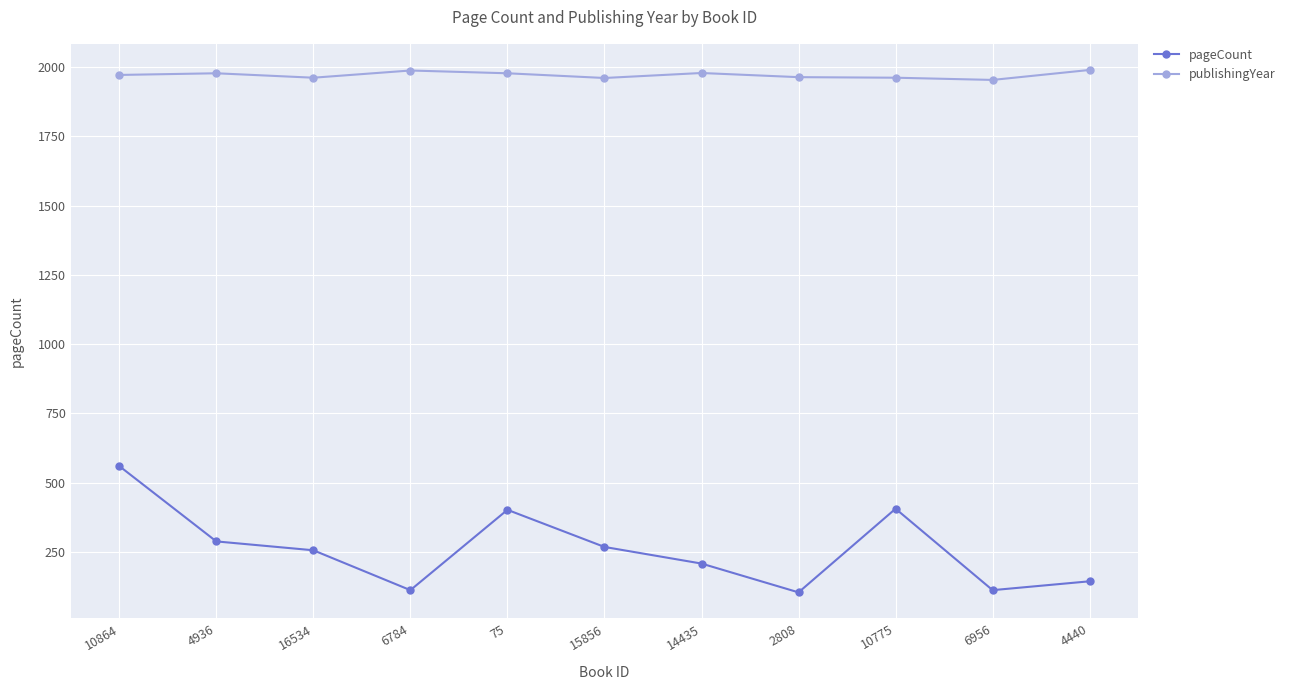

Which category has the highest value in the pageCount series?

10864